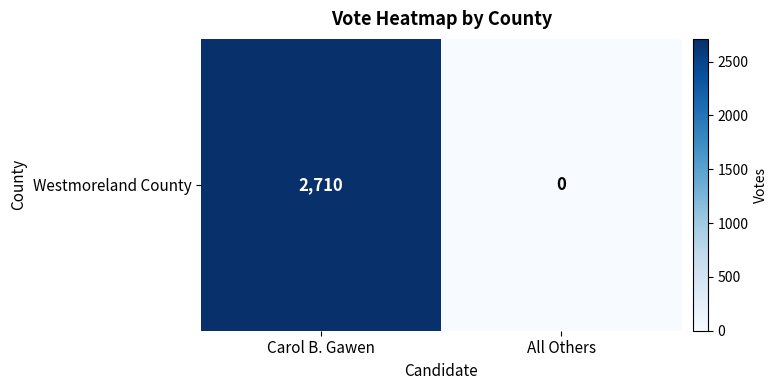

How many categories are shown in the chart?

2